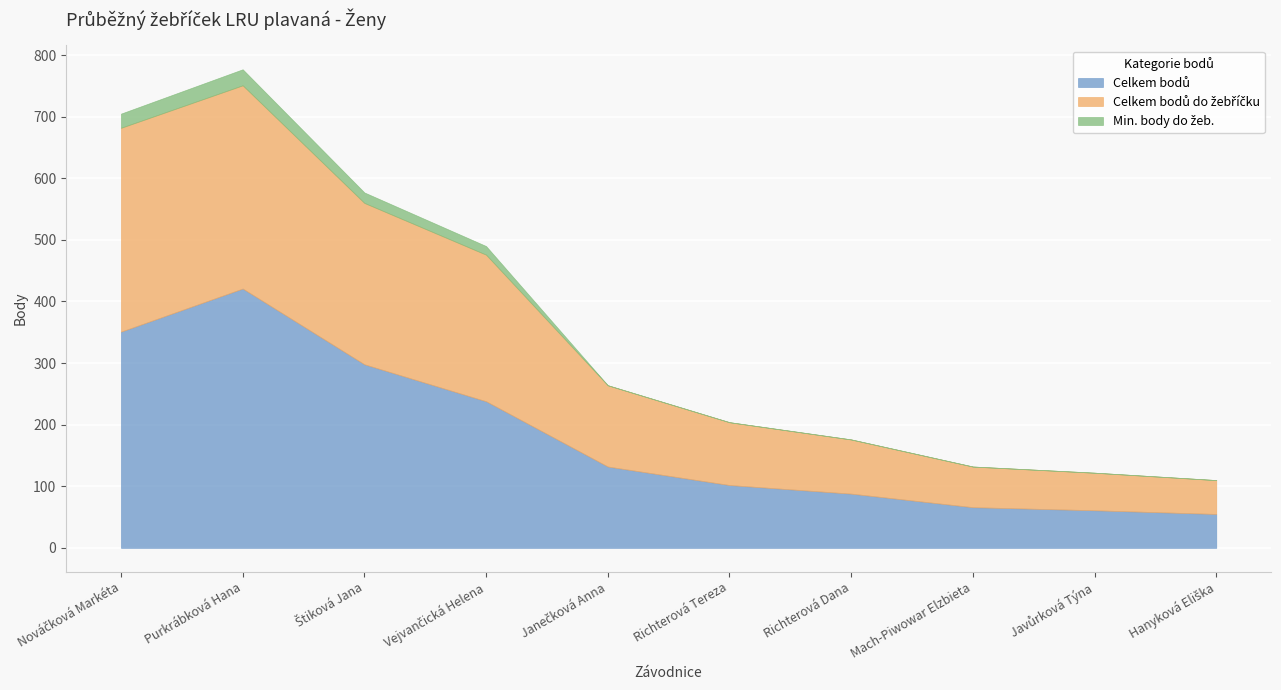

True or false: Celkem bodů do žebříčku and Min. body do žeb. intersect in this chart.

False